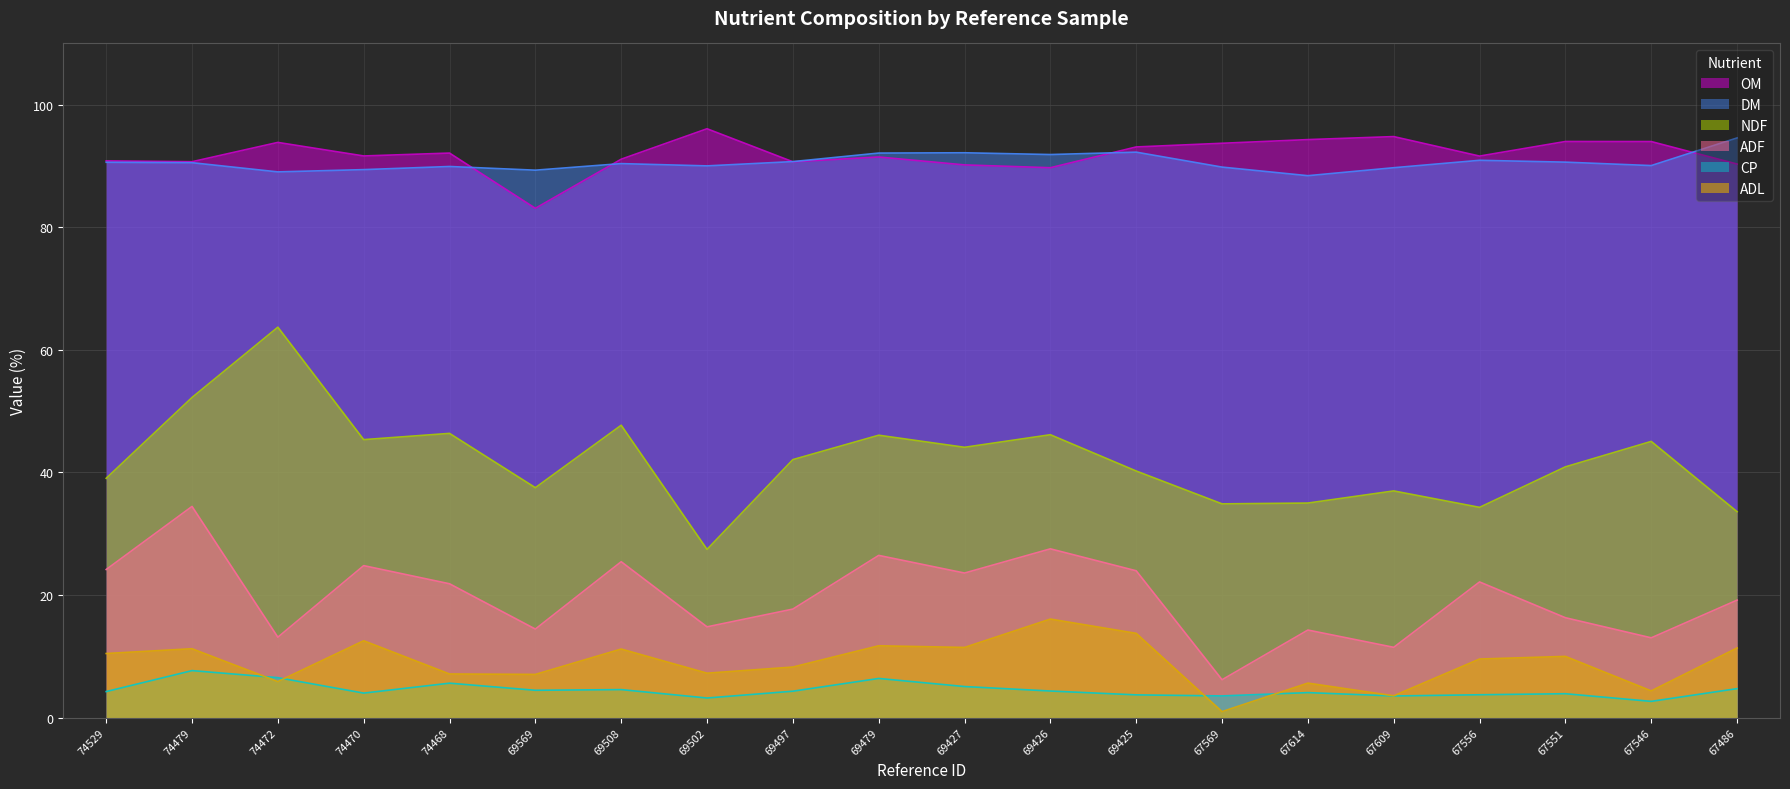

How many lines are shown in the chart?

6